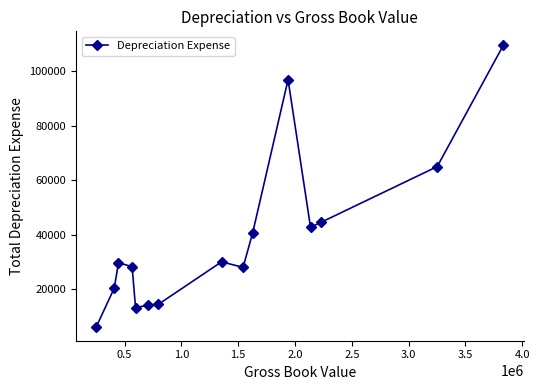

How many lines are shown in the chart?

1